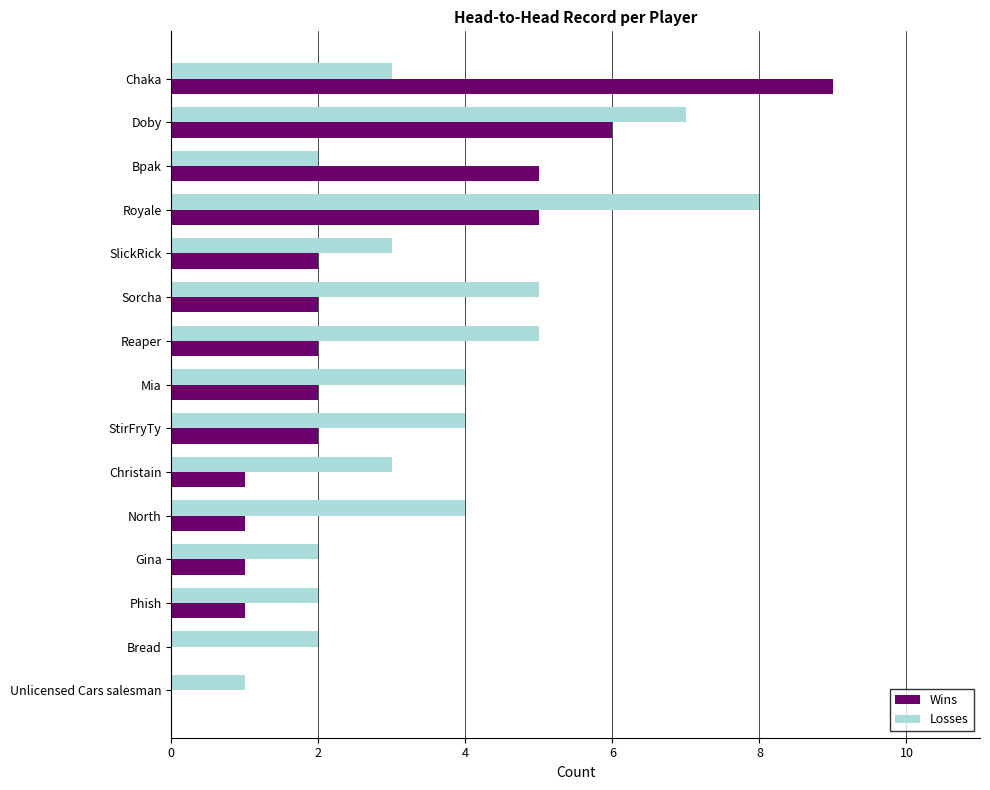

What is the sum of all Losses values?

55